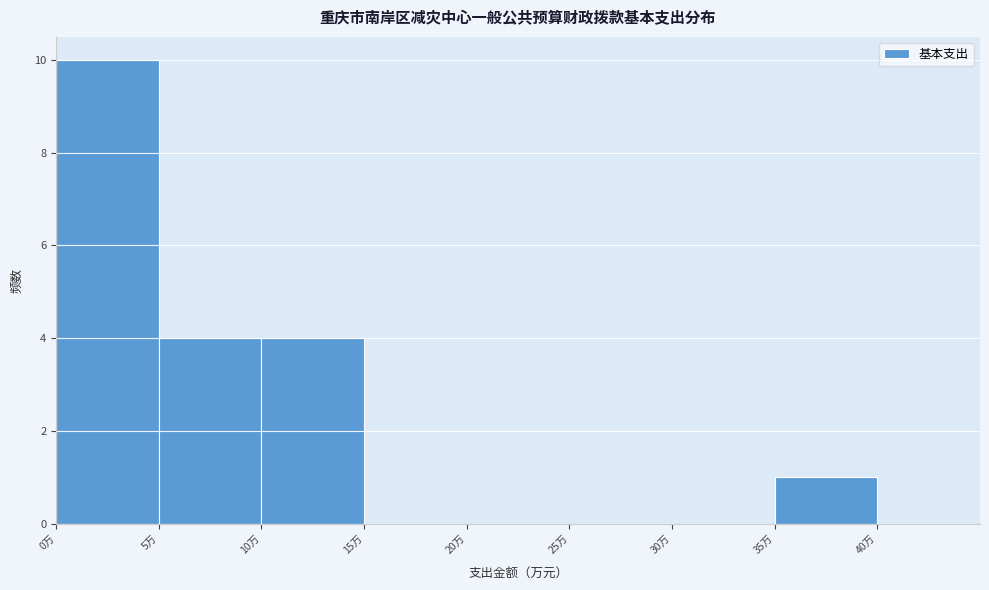

Reading left to right, transcribe this chart: for each bar, give the range it covers on the x-axis and its height. The values are not printed on the chart, so give them approximately, as read against the axis.

0 to 5: 10
5 to 10: 4
10 to 15: 4
15 to 20: 0
20 to 25: 0
25 to 30: 0
30 to 35: 0
35 to 40: 1